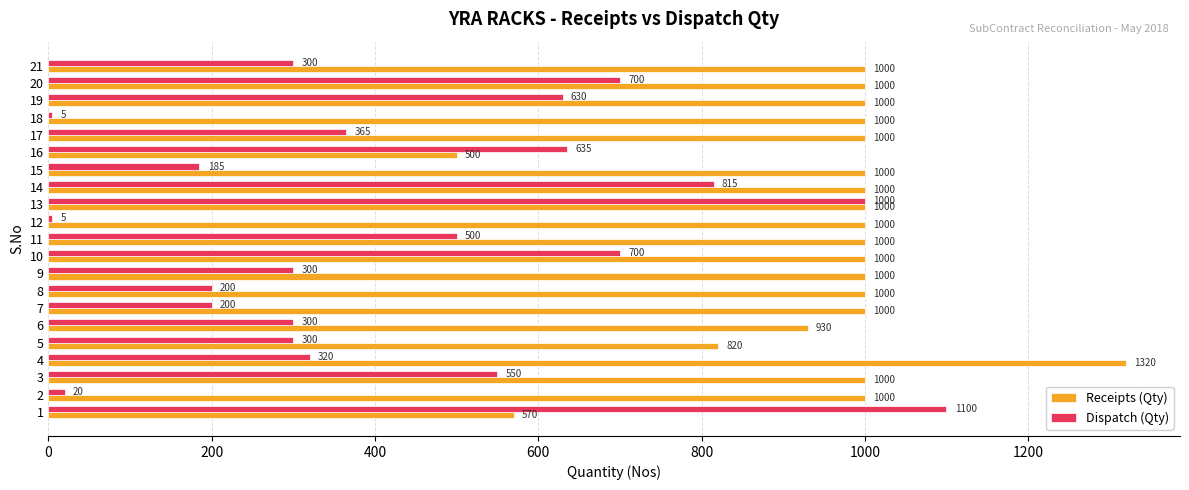

What is the total value across all series at 7?

1200